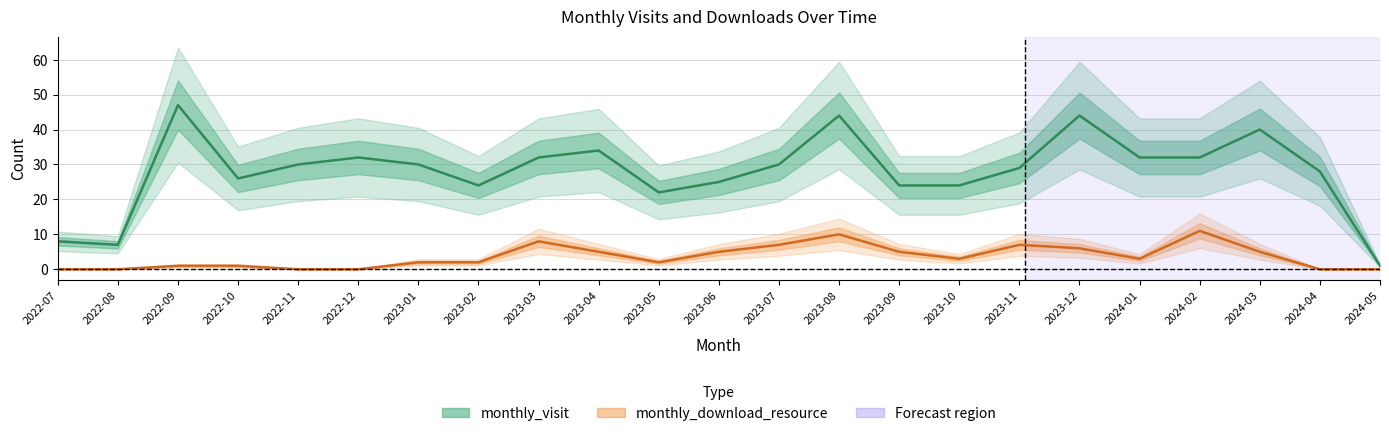

List the series in order of their overall mean, lowest first.

monthly_download_resource, monthly_visit